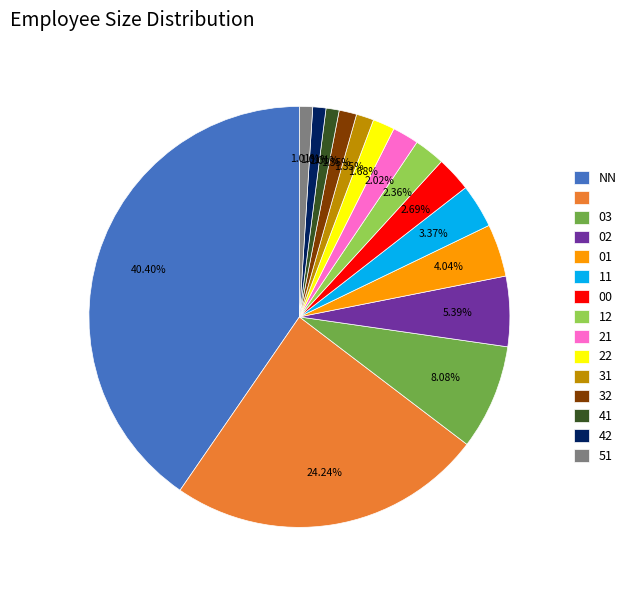

Count the number of slices in the pie.

15